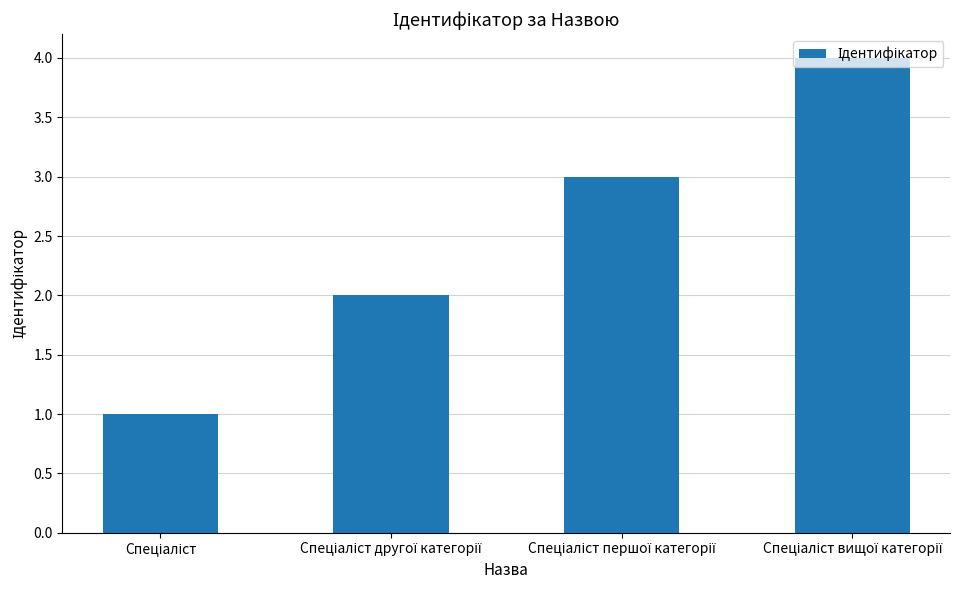

What is the maximum value shown in the chart?

4